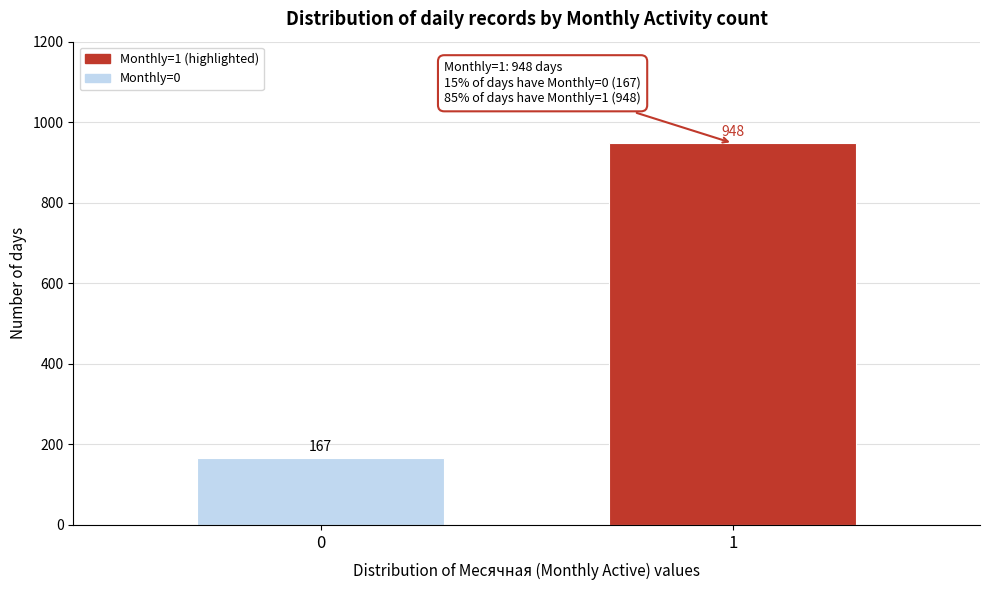

Reading left to right, what are all the values shown in this chart?

167	948